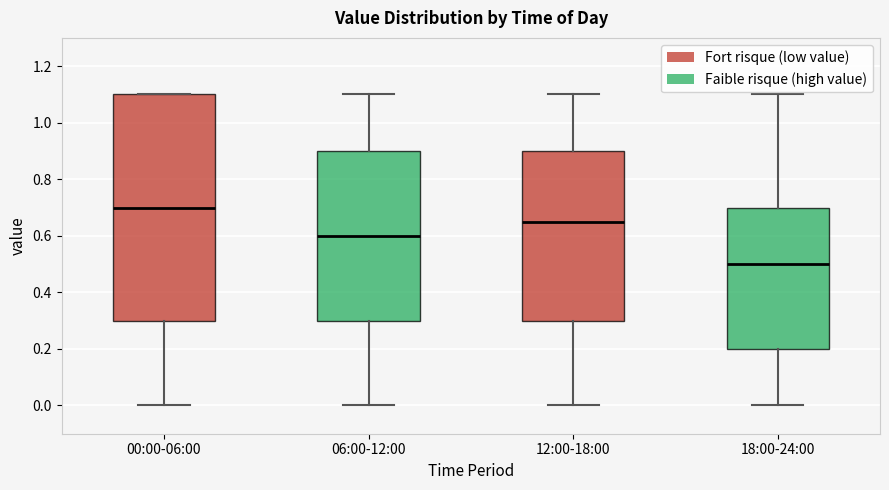

Which box's median line is the lowest?

18:00-24:00